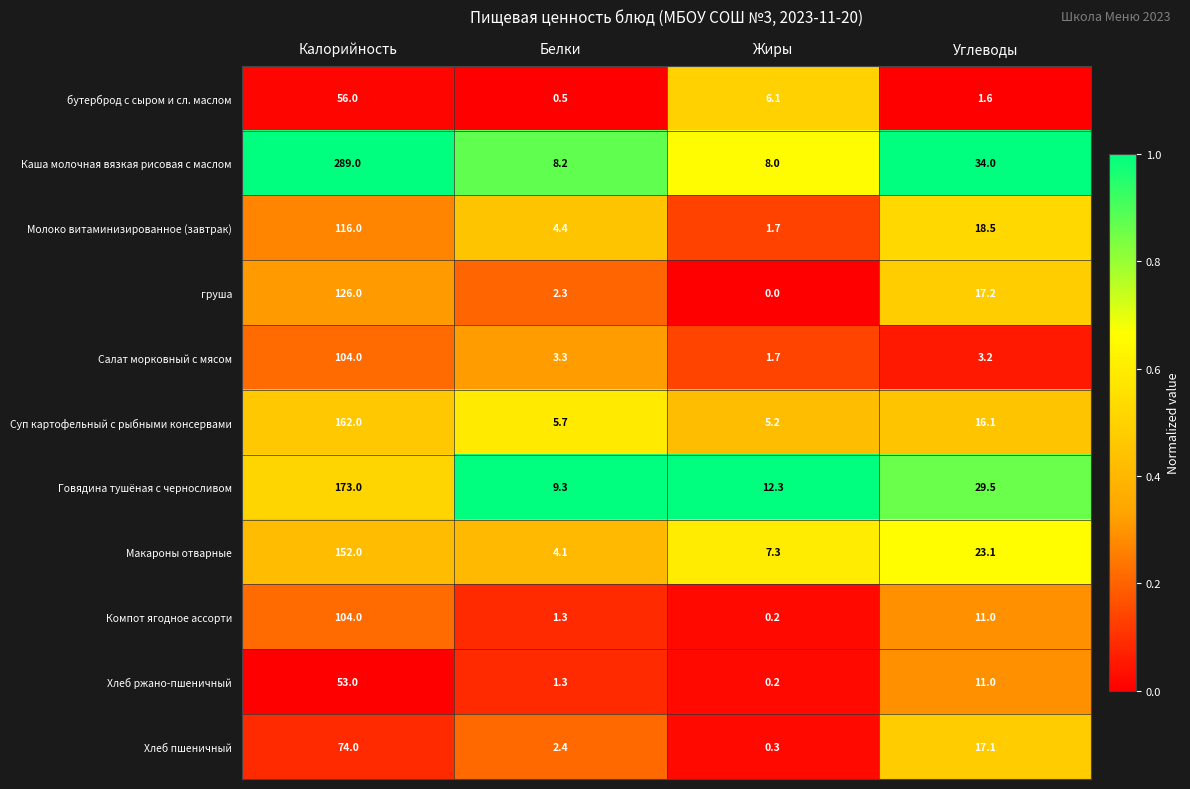

Which category has the lowest value in the Хлеб пшеничный series?

Жиры